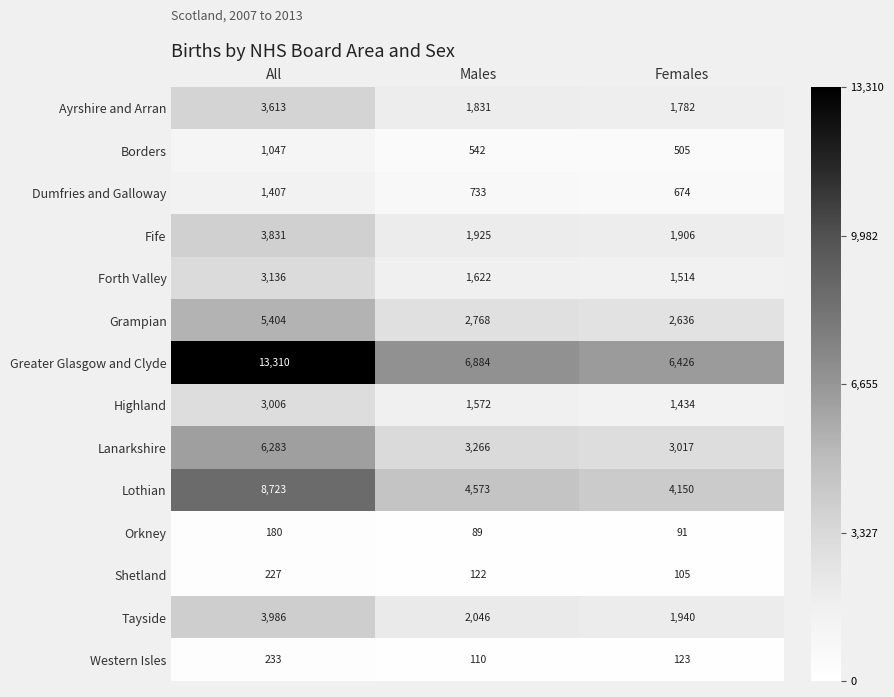

What is the highest value of the Dumfries and Galloway series?

1407